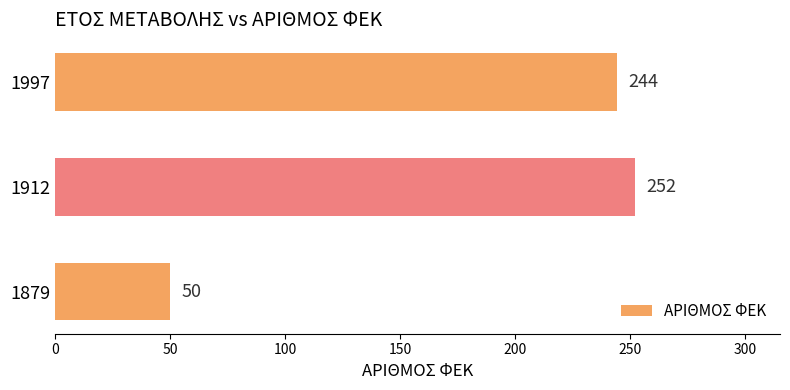

What is the smallest value displayed?

50